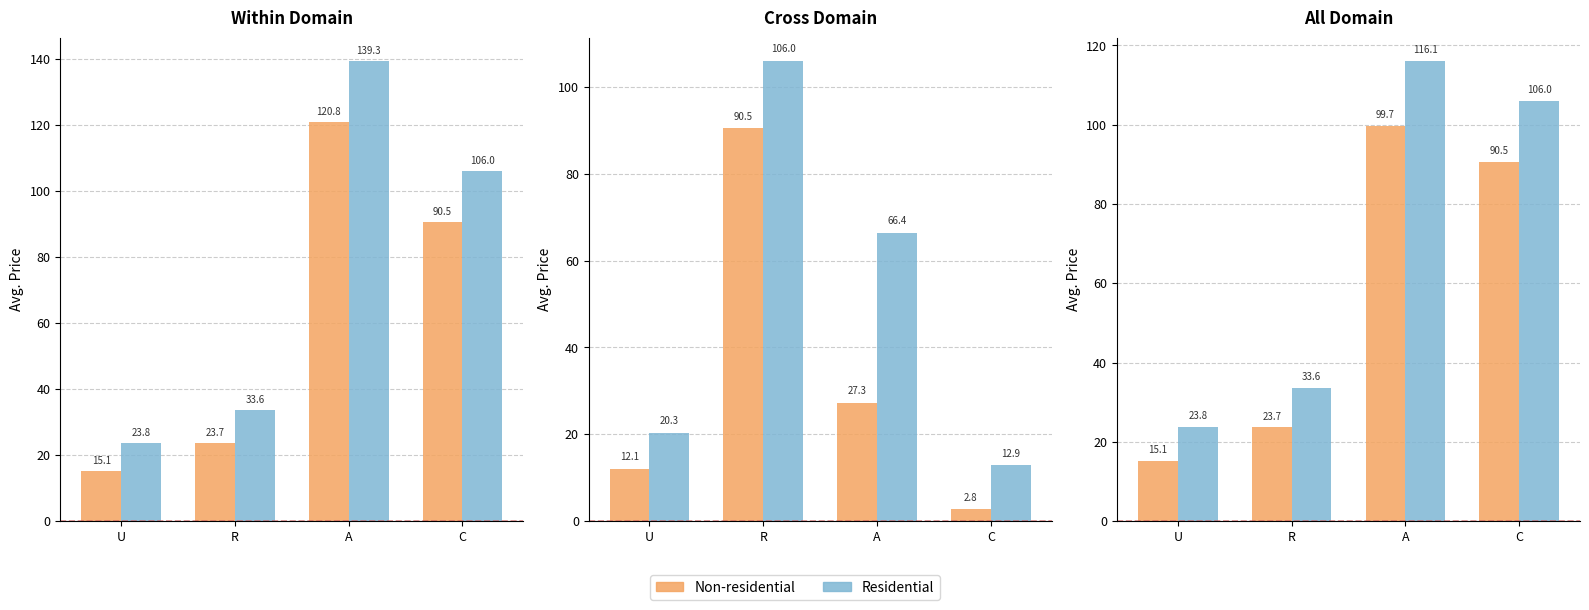

What is the label of the 2nd bar from the left?

R